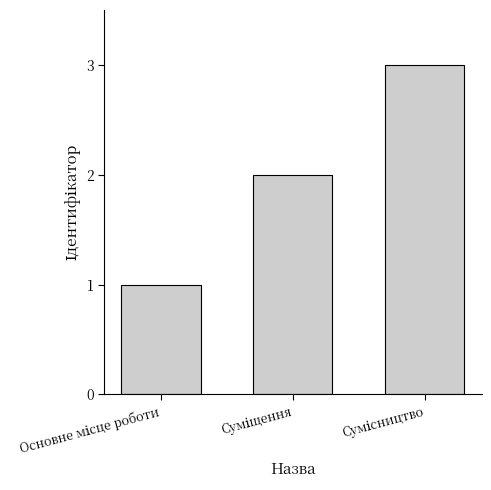

What is the greatest value displayed?

3